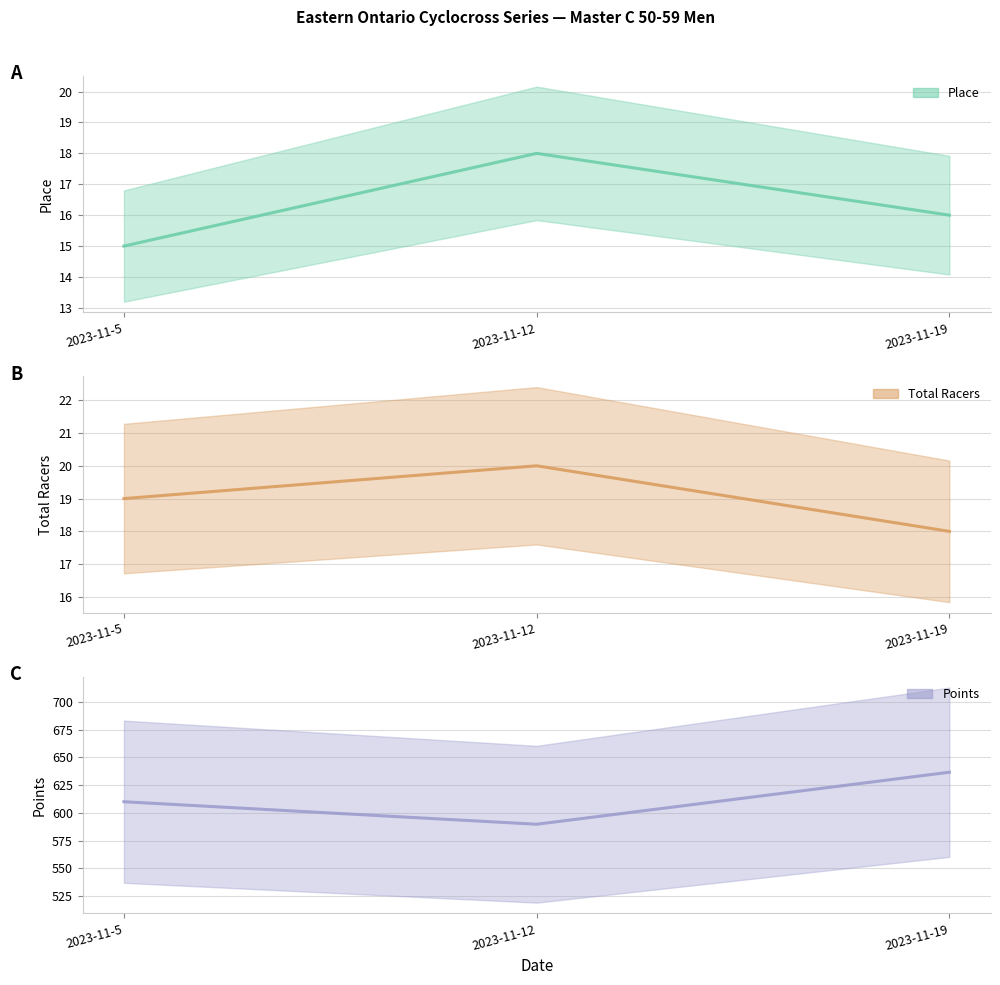

Which series has the widest spread of values?

Points (line)